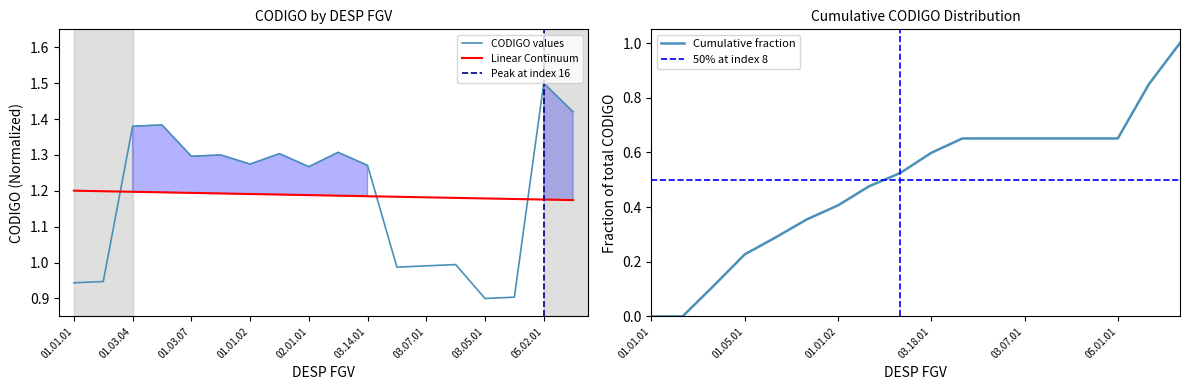

The value at 05.02.01 is 0.7. True or false?

False